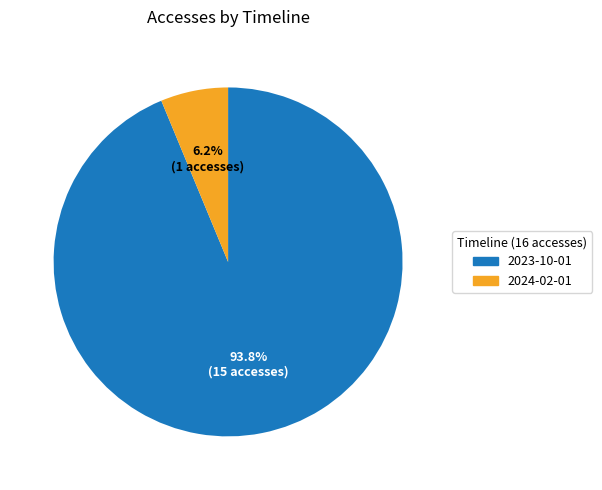

To the nearest percent, what is the average slice percentage?

50%